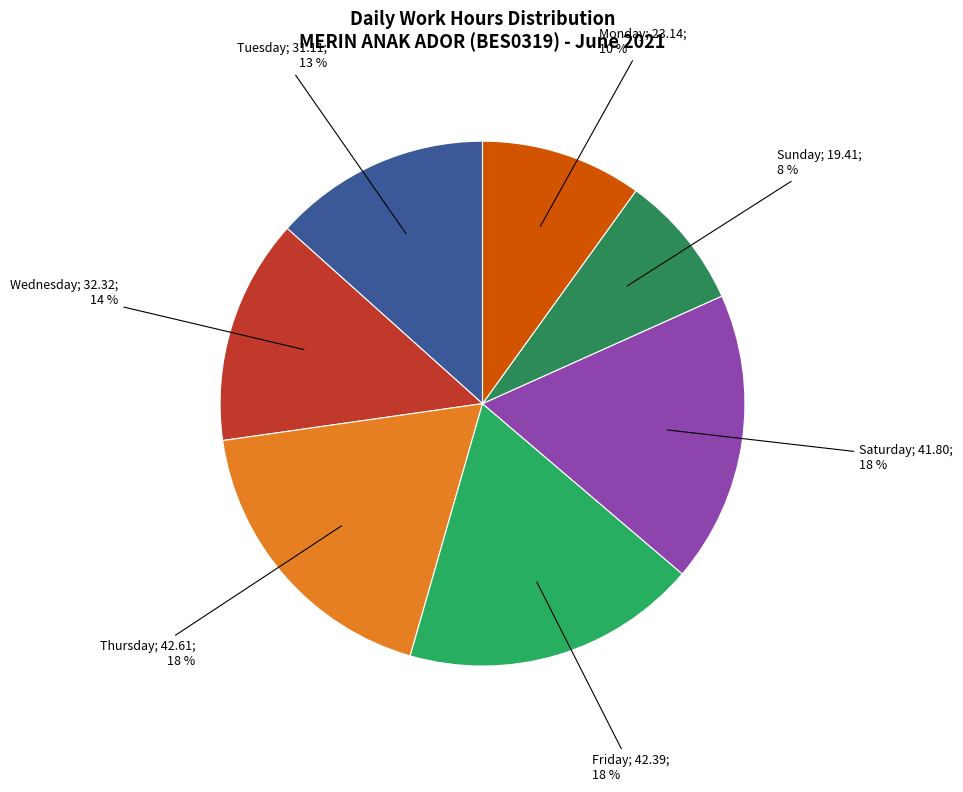

Count the number of slices in the pie.

7